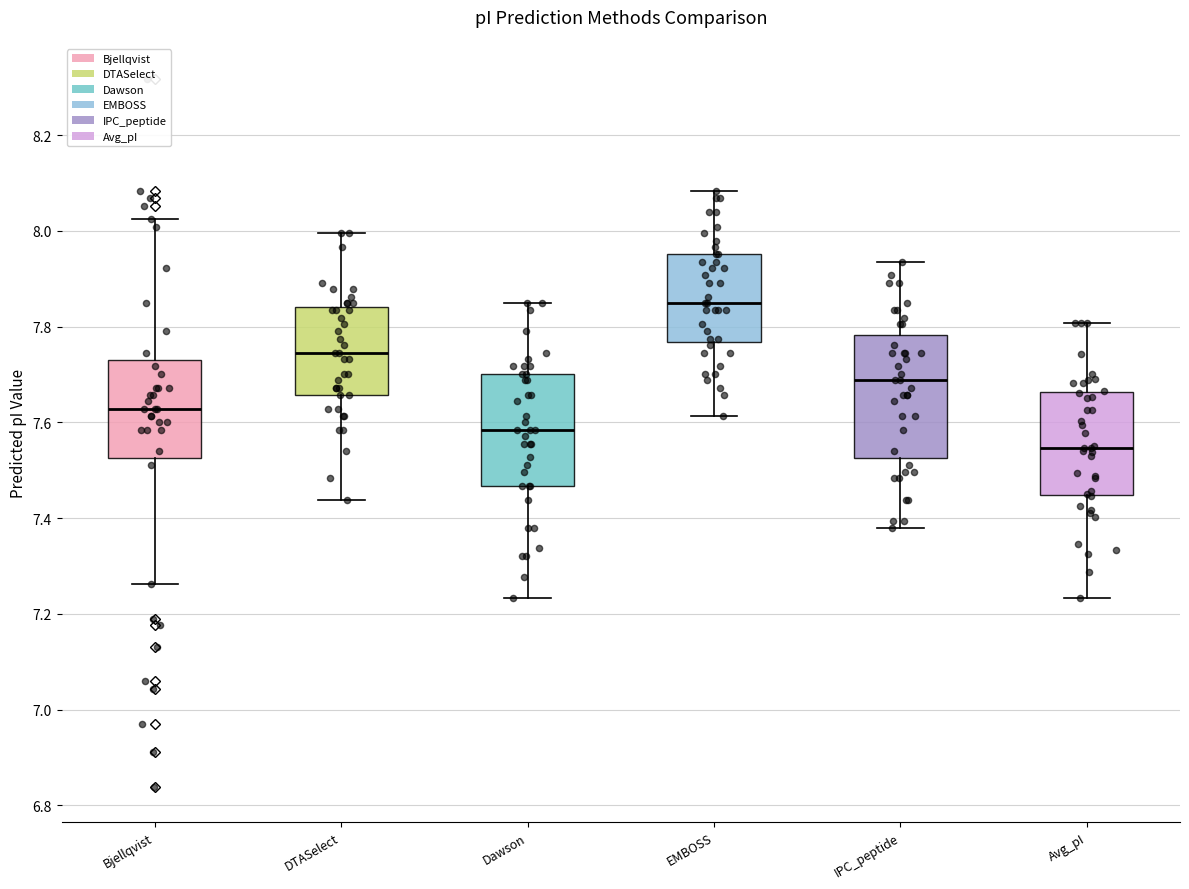

Which box's median line is the highest?

EMBOSS